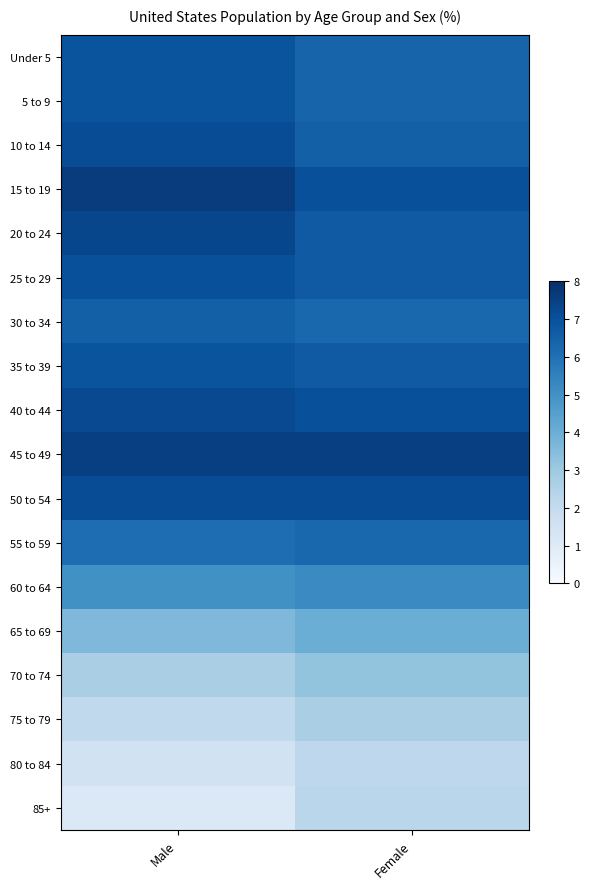

Which category has the lowest value across all series?

Male